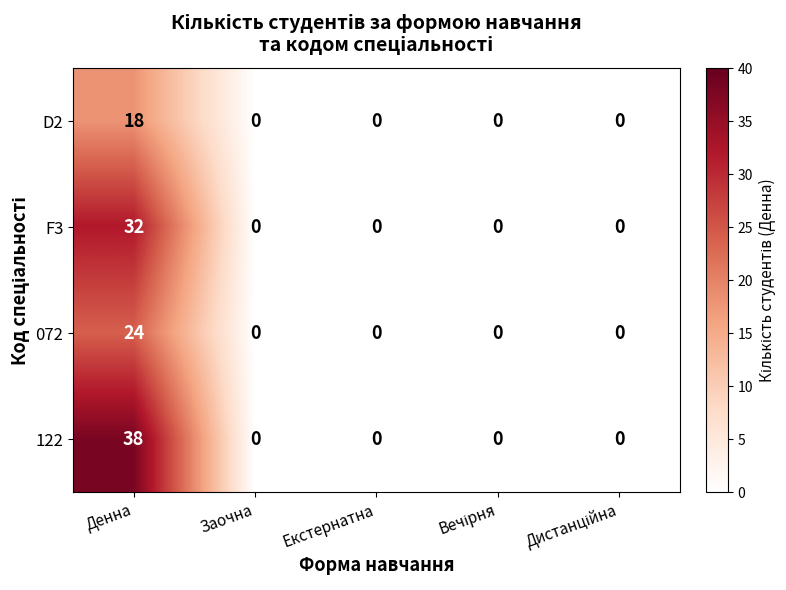

List the series in order of their peak value, highest first.

122, F3, 072, D2